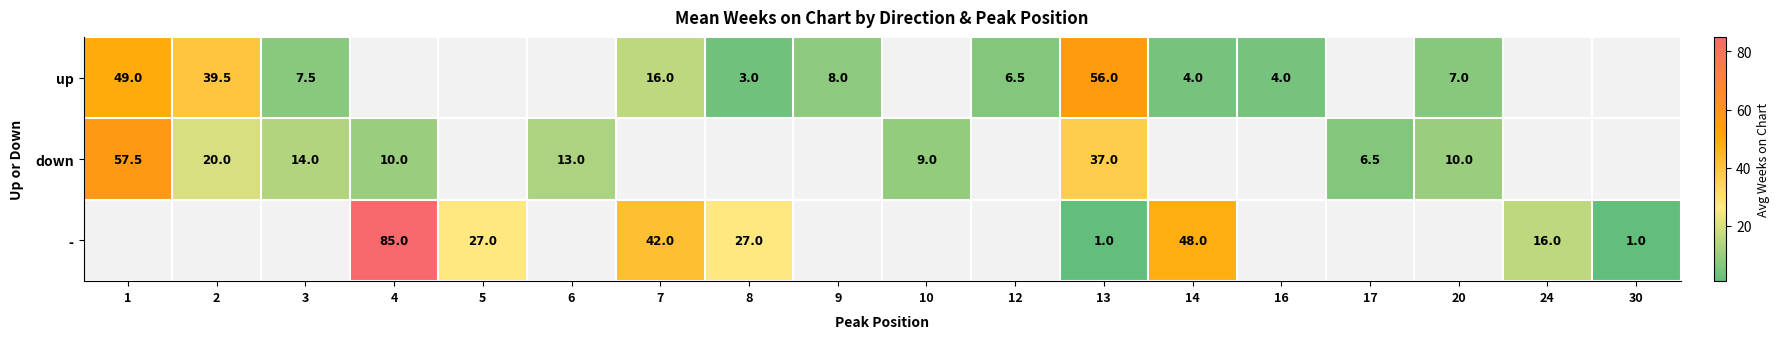

The up series shows 8.0 at 9. True or false?

True